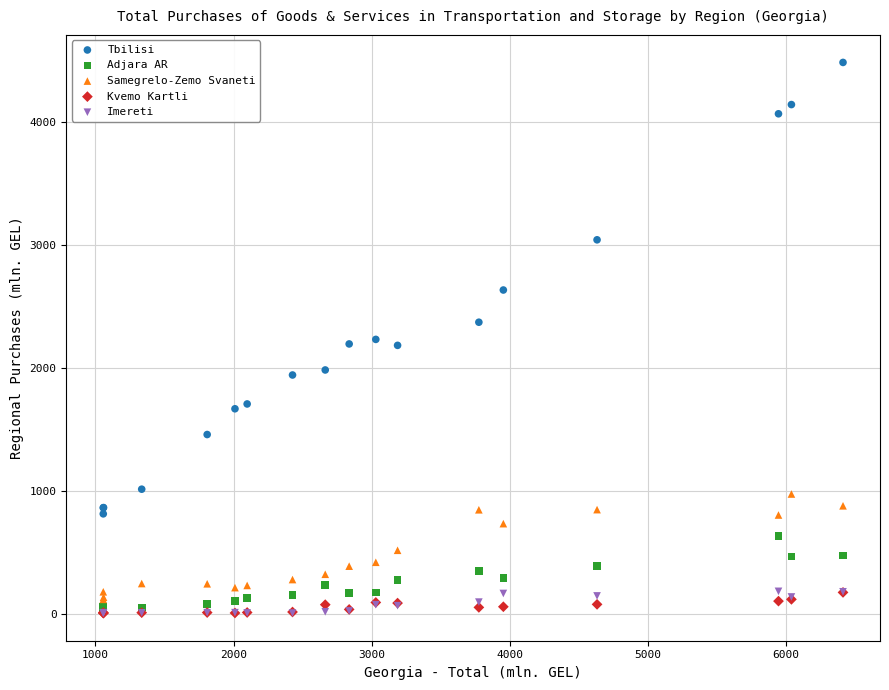

What are all the series names shown in the legend?

Tbilisi, Adjara AR, Samegrelo-Zemo Svaneti, Kvemo Kartli, Imereti